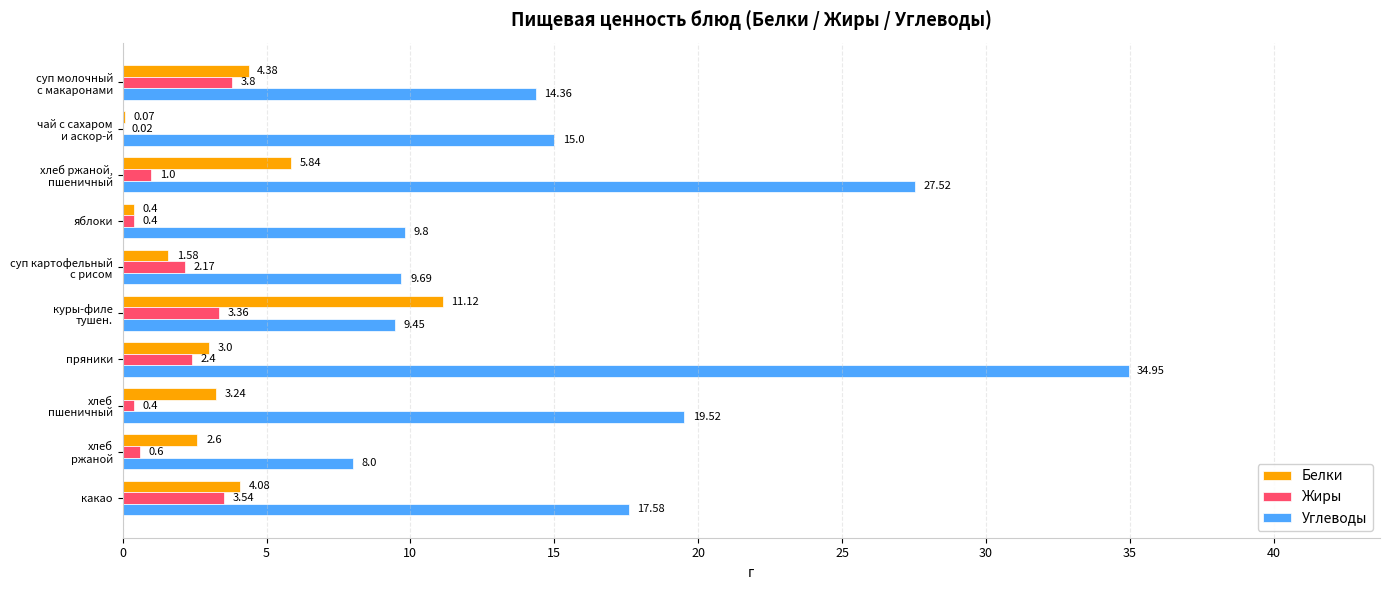

At which category is the sum across all series the highest?

пряники